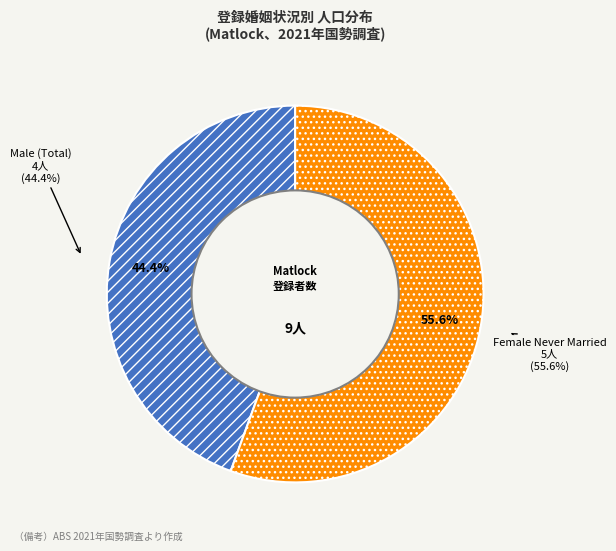

Is there a majority slice in this chart?

Yes